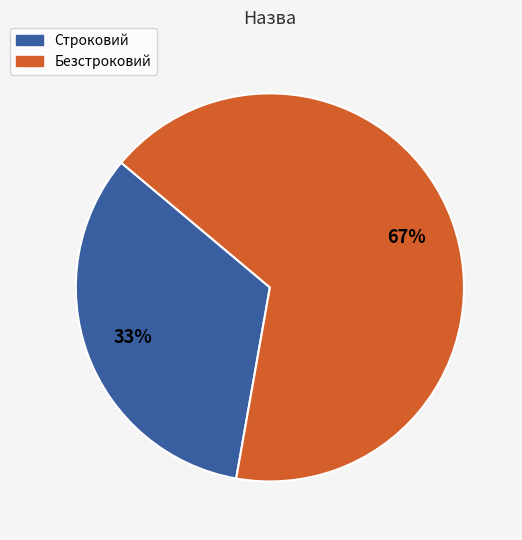

Between Строковий and Безстроковий, which is larger?

Безстроковий